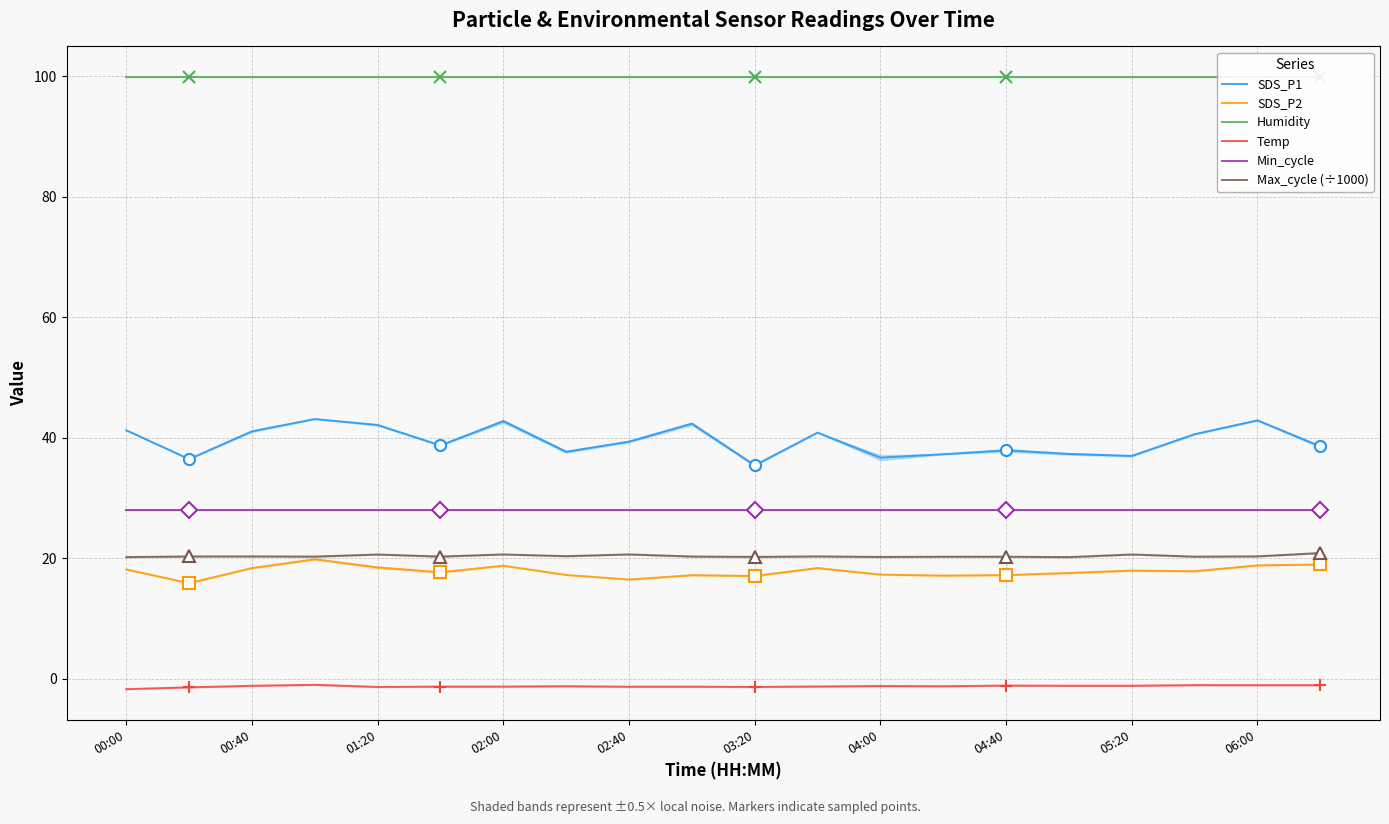

Is it true that Humidity equals 99.9 at 10?

True